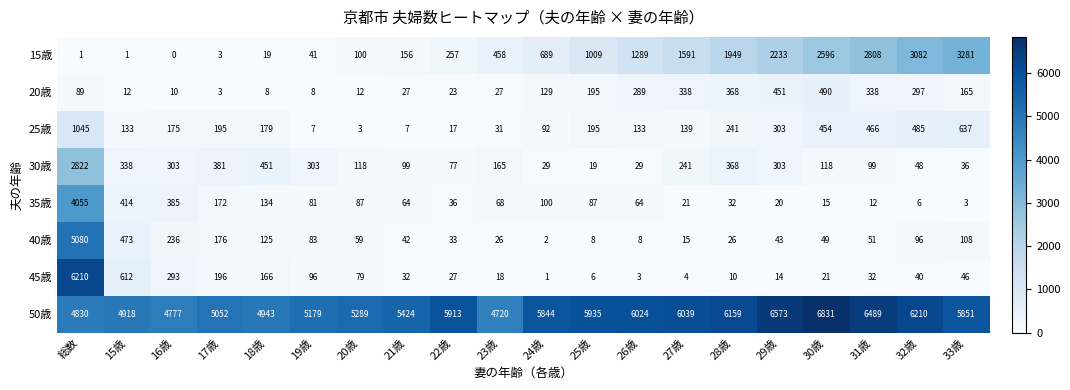

The value of 50歳 at 23歳 is 4720. True or false?

True